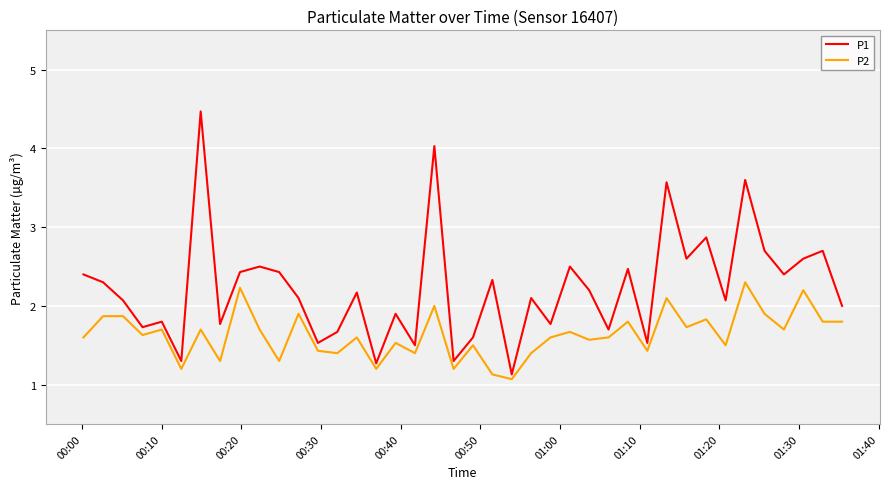

Which series has the largest total across all categories?

P1